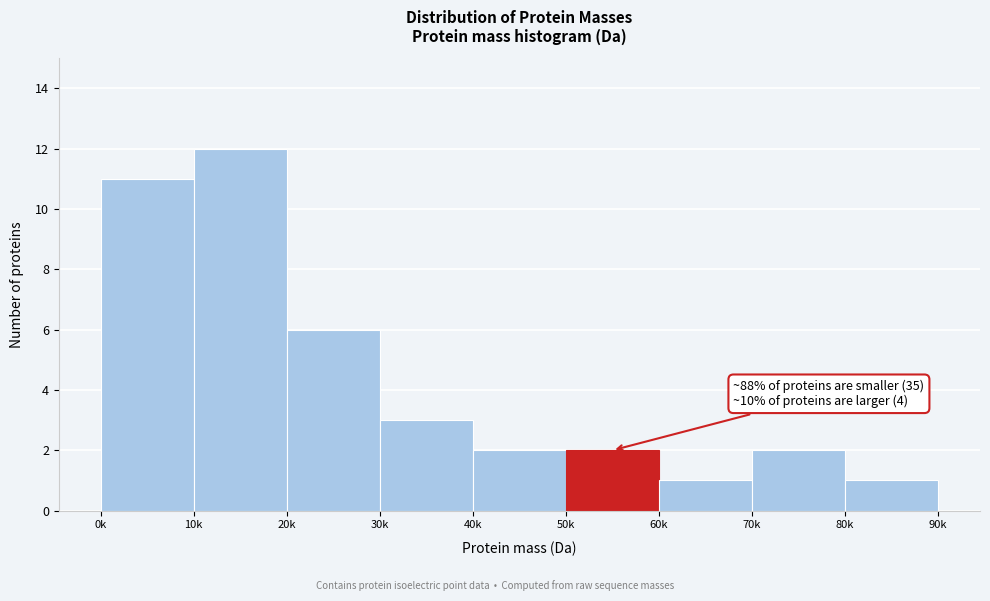

Reading left to right, transcribe all the data shown in this chart.

11	12	6	3	2	2	1	2	1